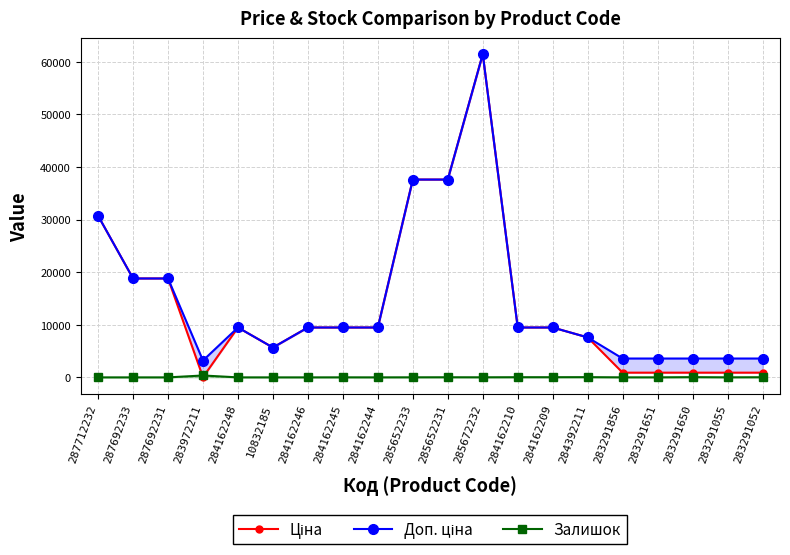

True or false: Залишок has more than 0 points higher than both neighbors.

True